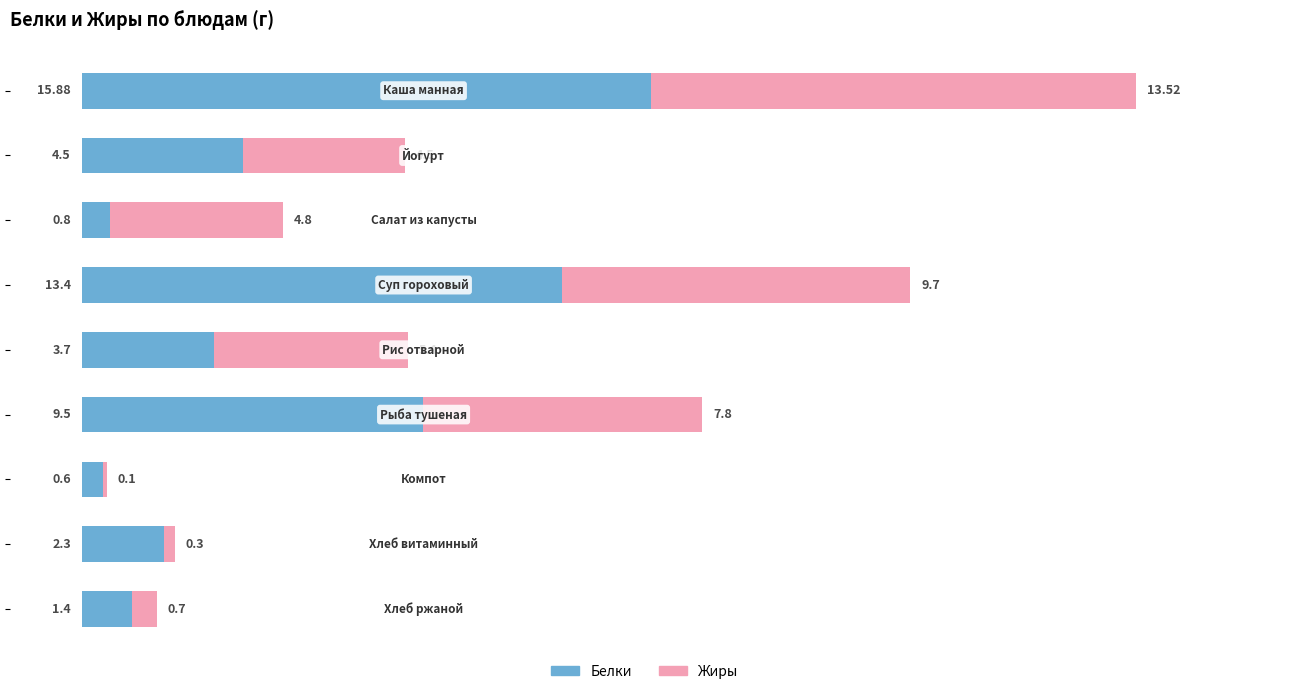

What is the sum of all Белки values?

52.1